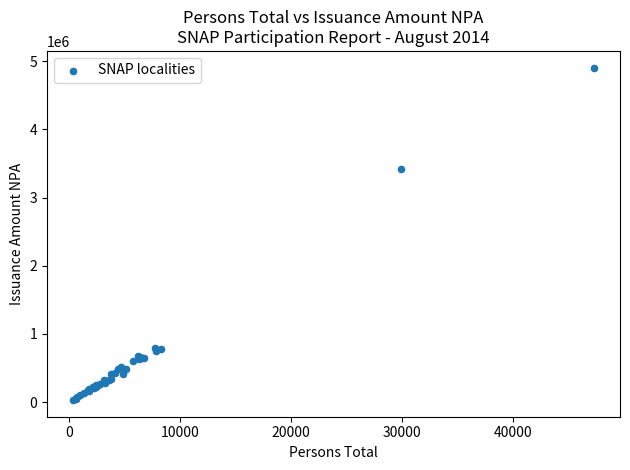

What Y value in the scatter plot is closest to 2468589?

3420431